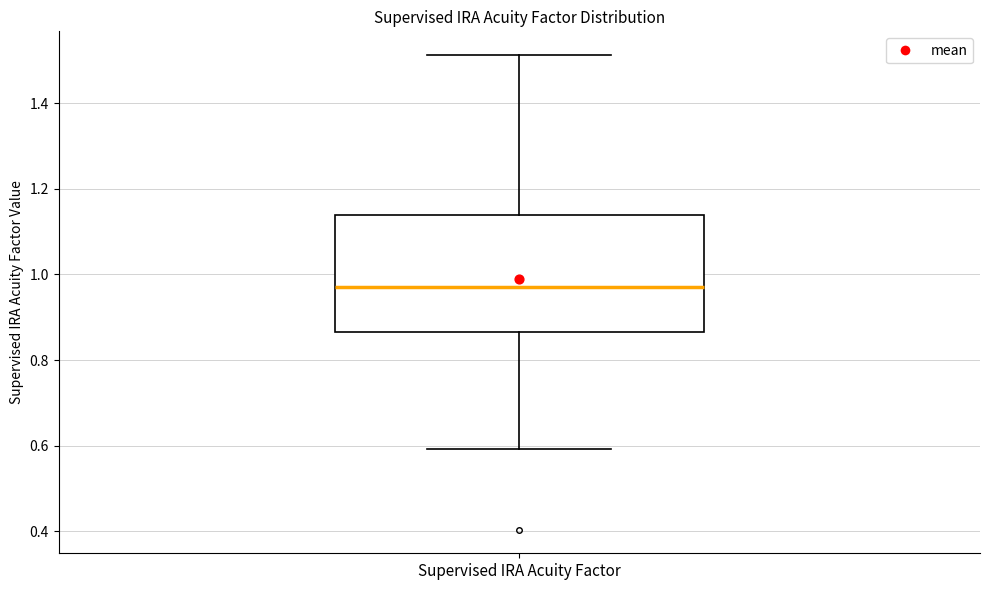

Transcribe this box plot: give where the median line is, the range the box spans, and where the two whiskers end, as read against the y-axis. The values are not printed on the chart, so give them approximately, as read against the axis.

median 0.98, box 0.86 to 1.14, whiskers 0.60 to 1.52